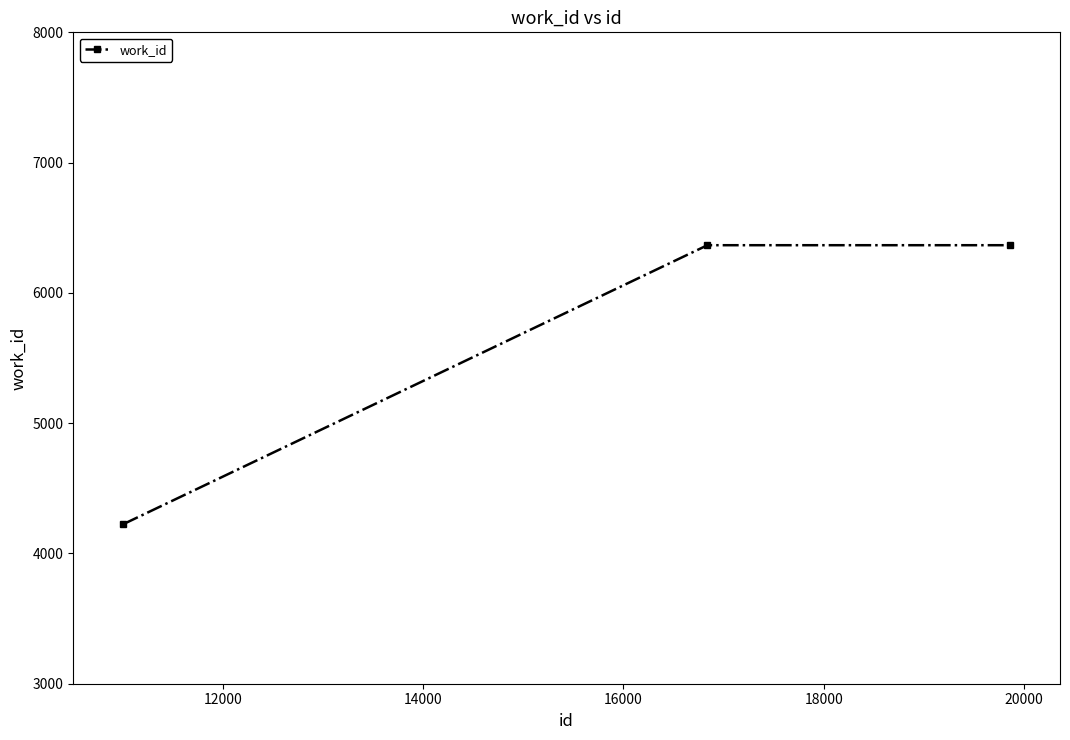

What is the sum of all values?

16957